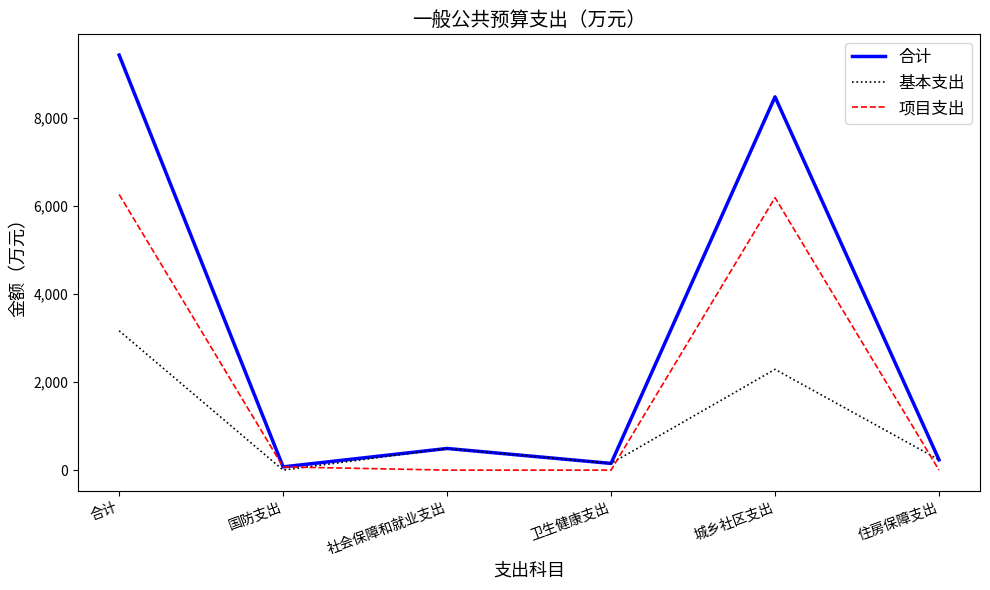

Which series has the largest total across all categories?

合计